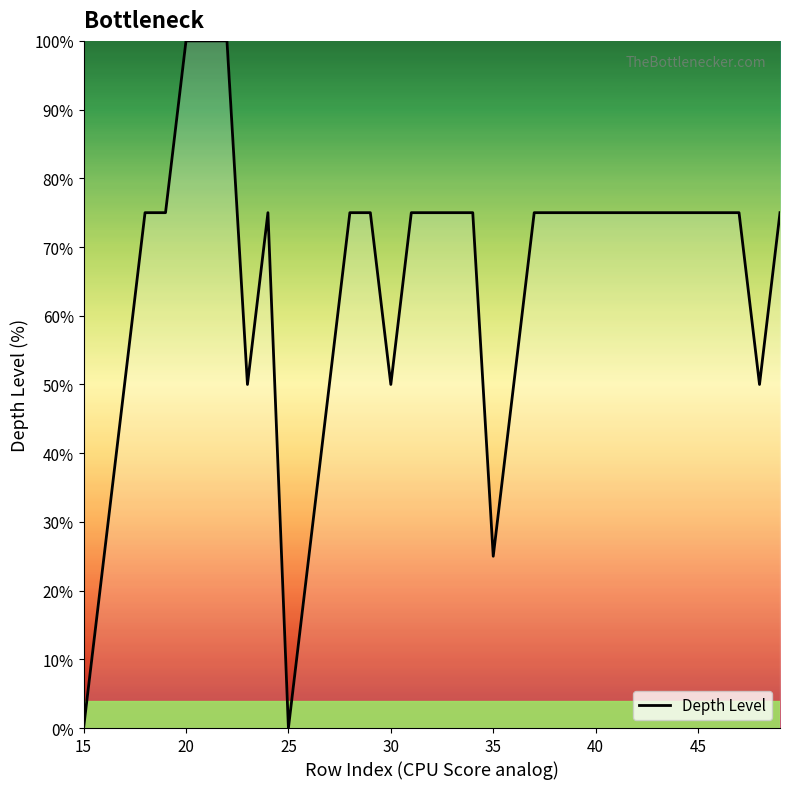

Count the number of data series in this chart.

1